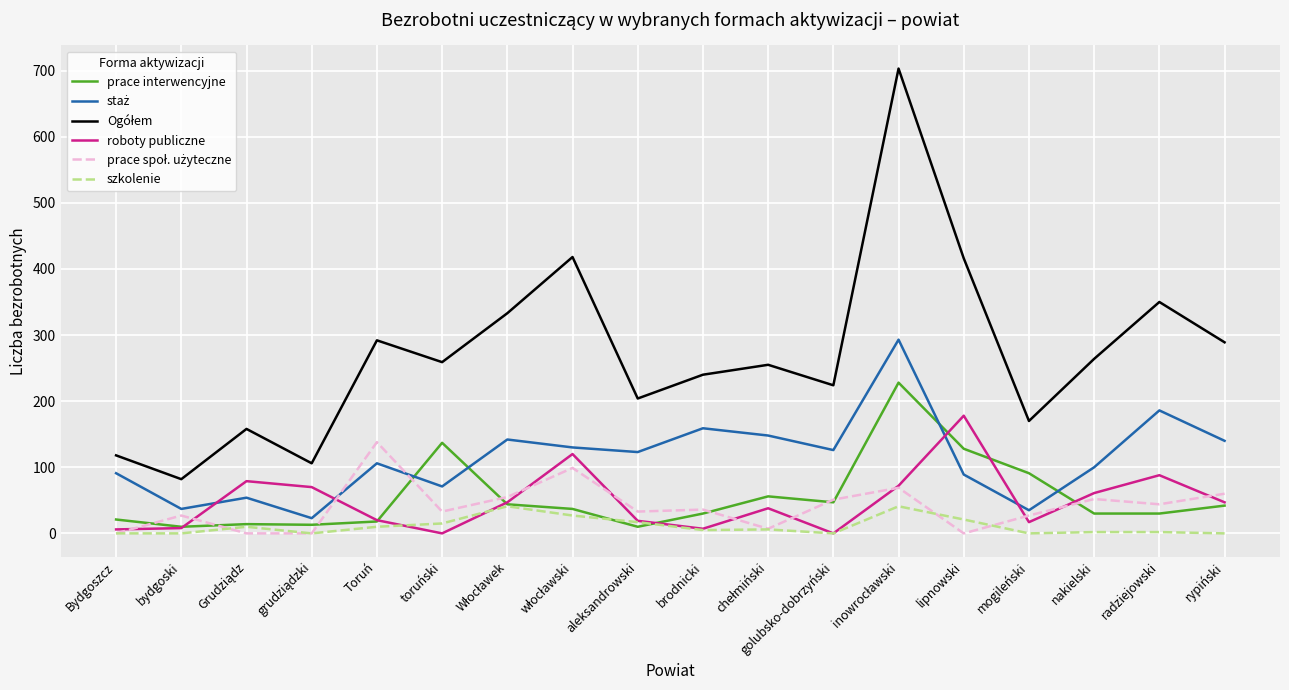

What is the maximum value shown in the chart?

703